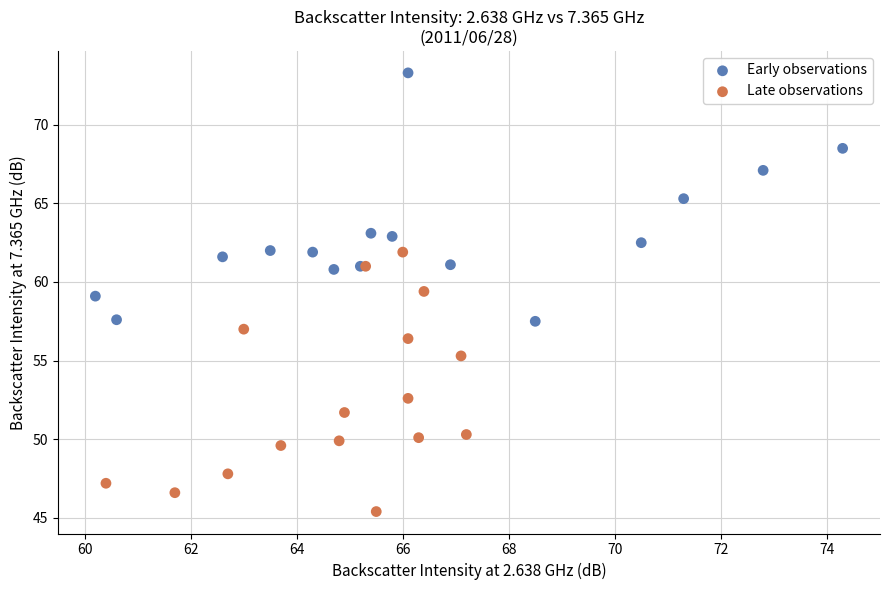

What are all the series names shown in the legend?

Early observations, Late observations